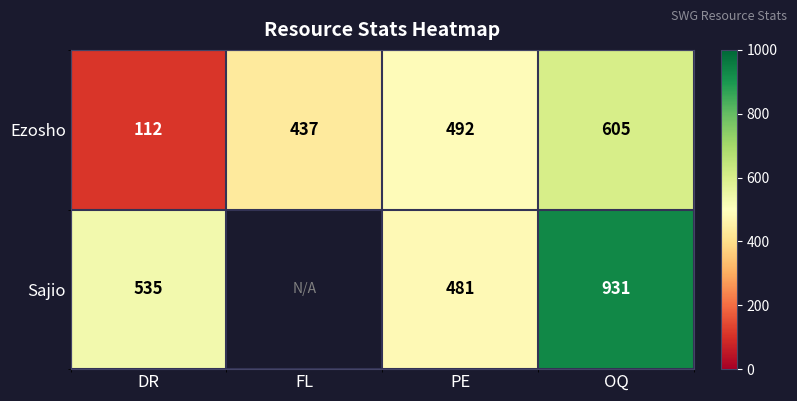

What is the spread (max minus min) of values at PE?

11